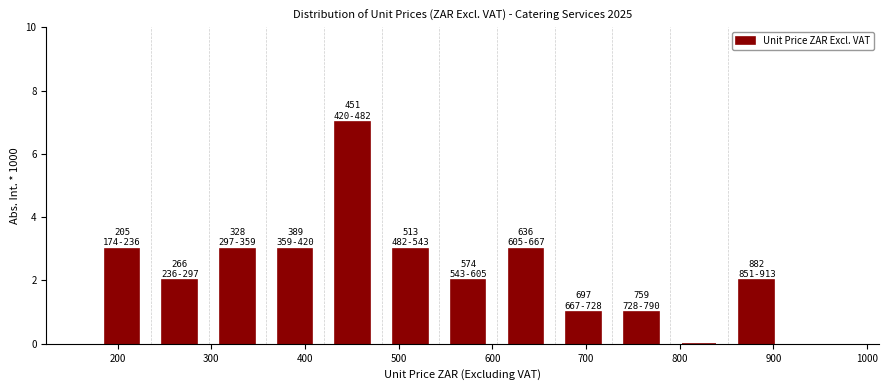

Over which range of the x-axis is the bar tallest?

420 to 480